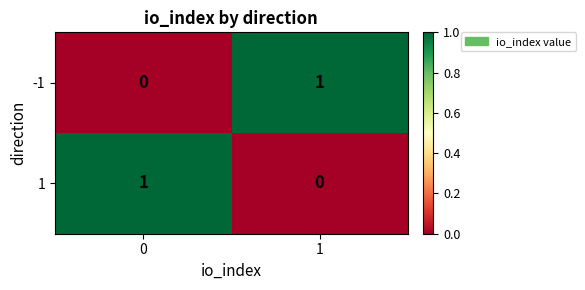

True or false: -1 has a value of 1 at 0.

False